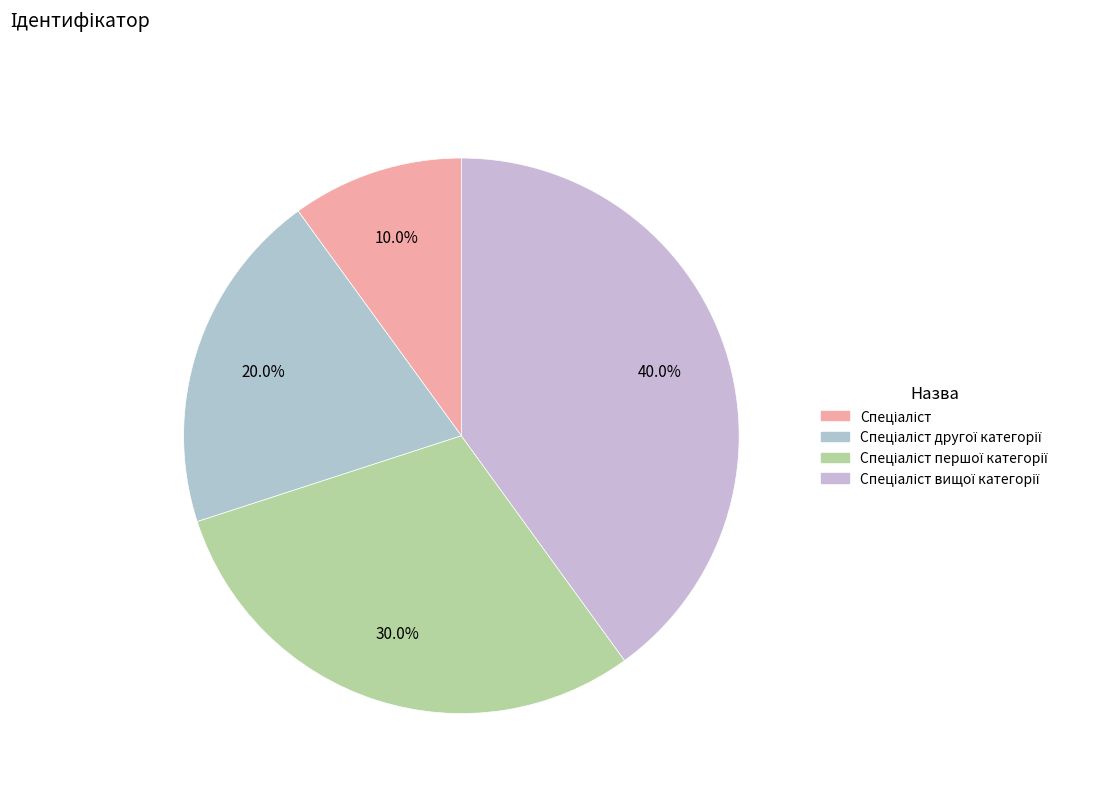

Count the number of slices in the pie.

4